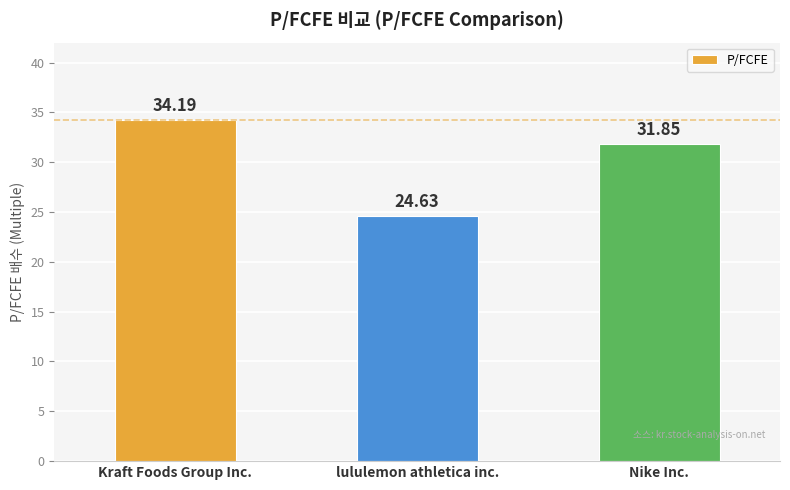

What is the change in value from Kraft Foods Group Inc. to lululemon athletica inc.?

-9.6